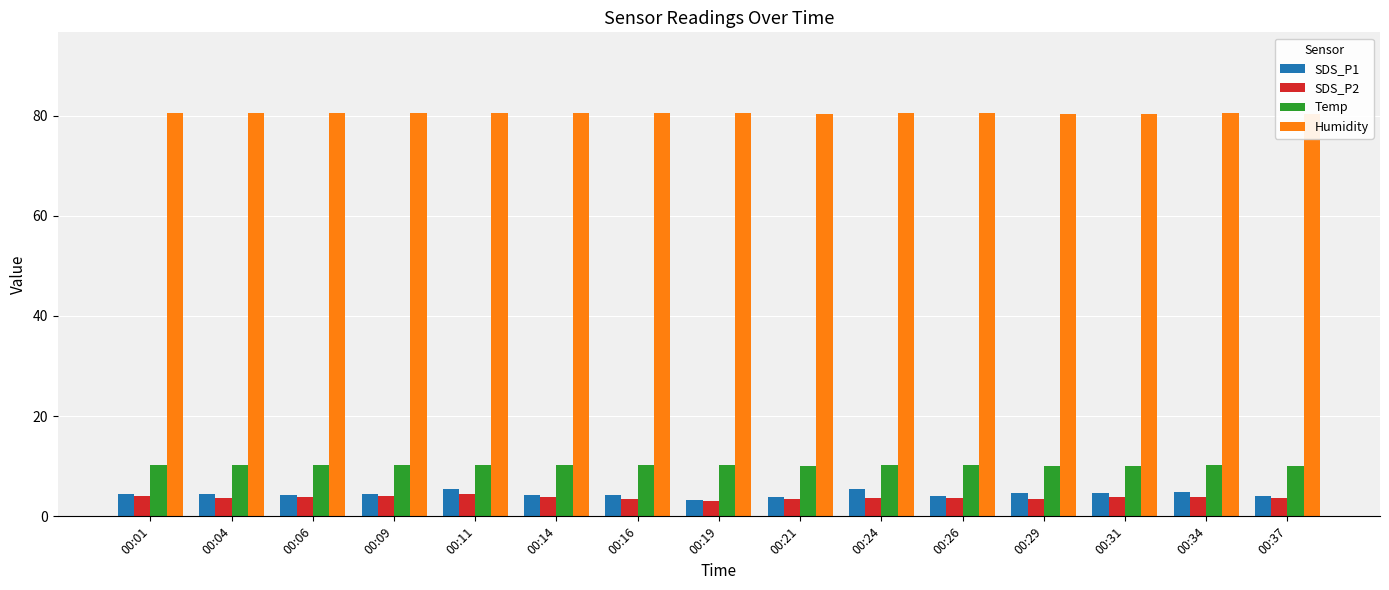

At which category does the chart reach its minimum across all series?

00:19